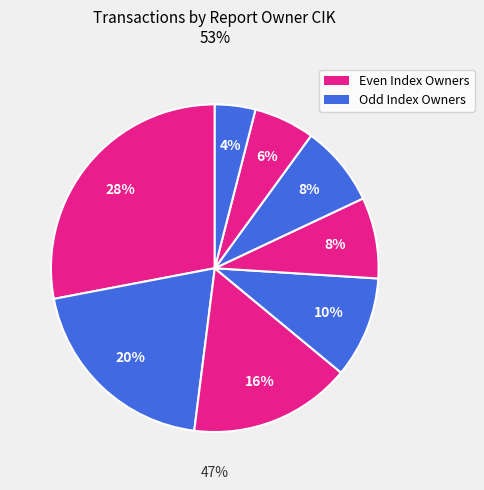

True or false: 1676051 accounts for 1% of the total.

False